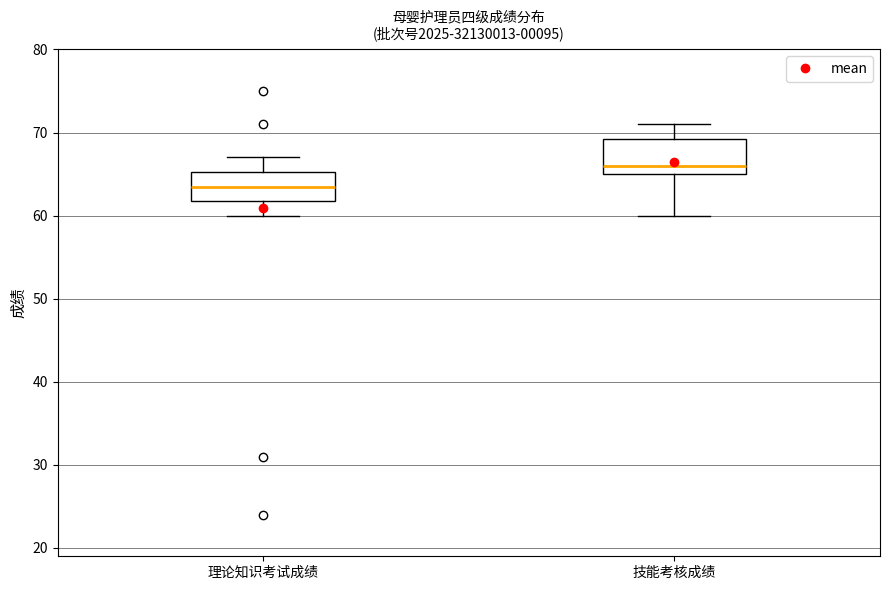

Which box has the lowest median line?

理论知识考试成绩